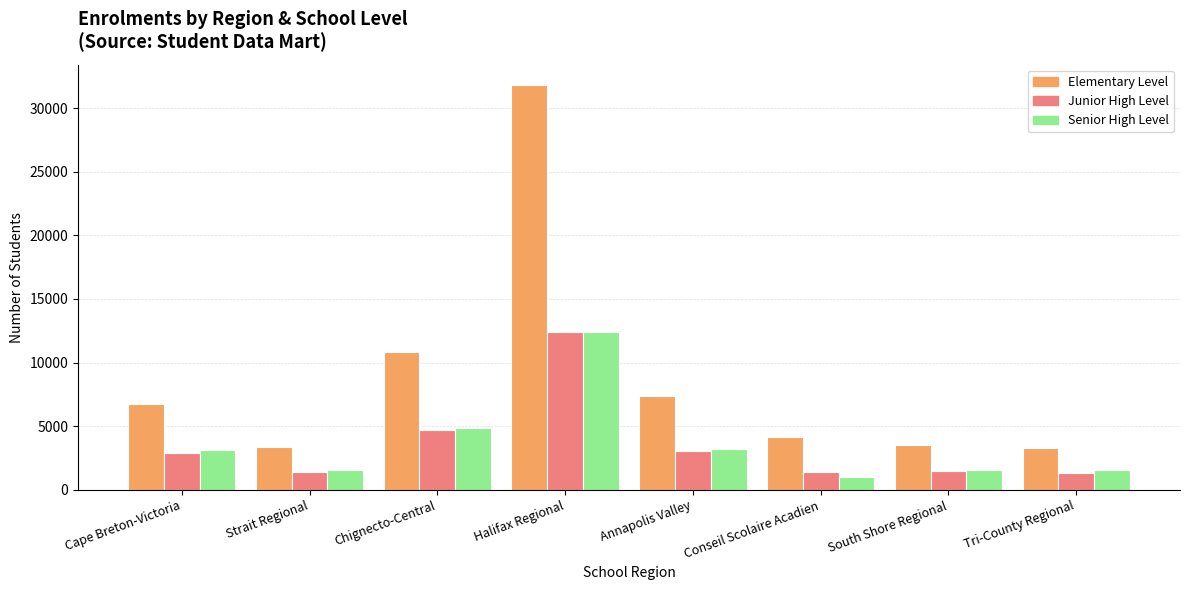

Which label corresponds to the smallest value in the chart?

Conseil Scolaire Acadien